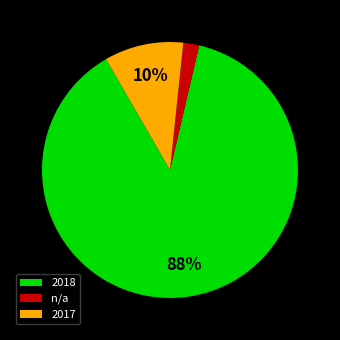

Is it true that 2018 is 42% of the pie?

False